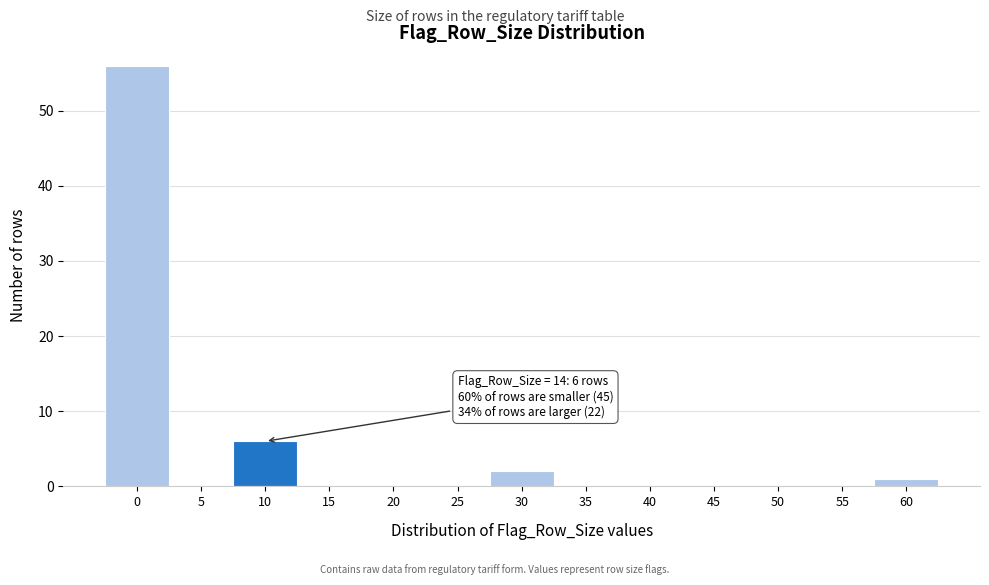

Reading left to right, extract all data points from this chart.

0=56	5=0	10=6	15=0	20=0	25=0	30=2	35=0	40=0	45=0	50=0	55=0	60=1